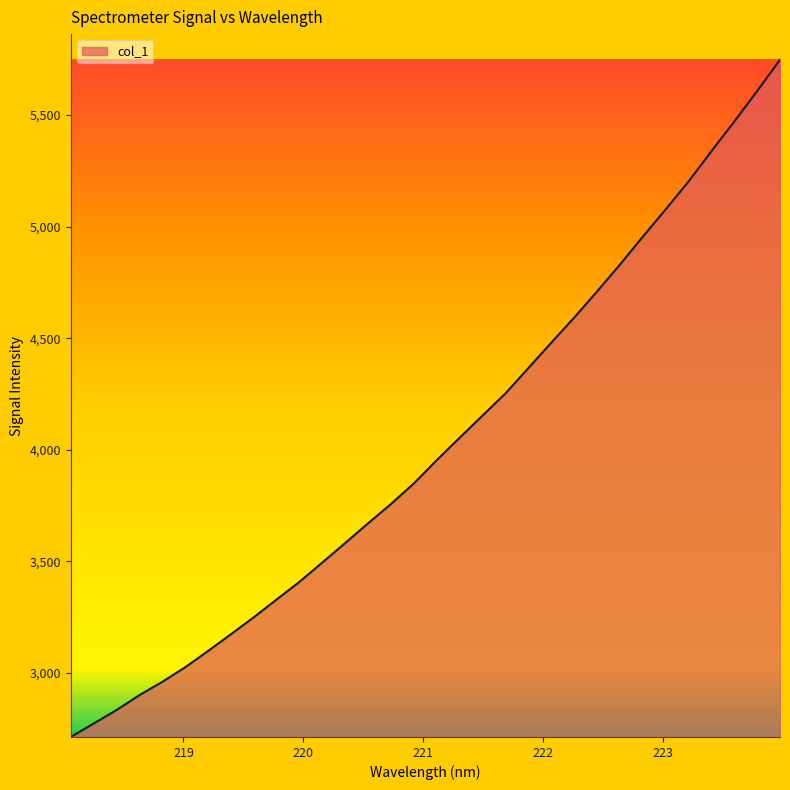

What is the difference between the maximum and minimum values?

3034.3